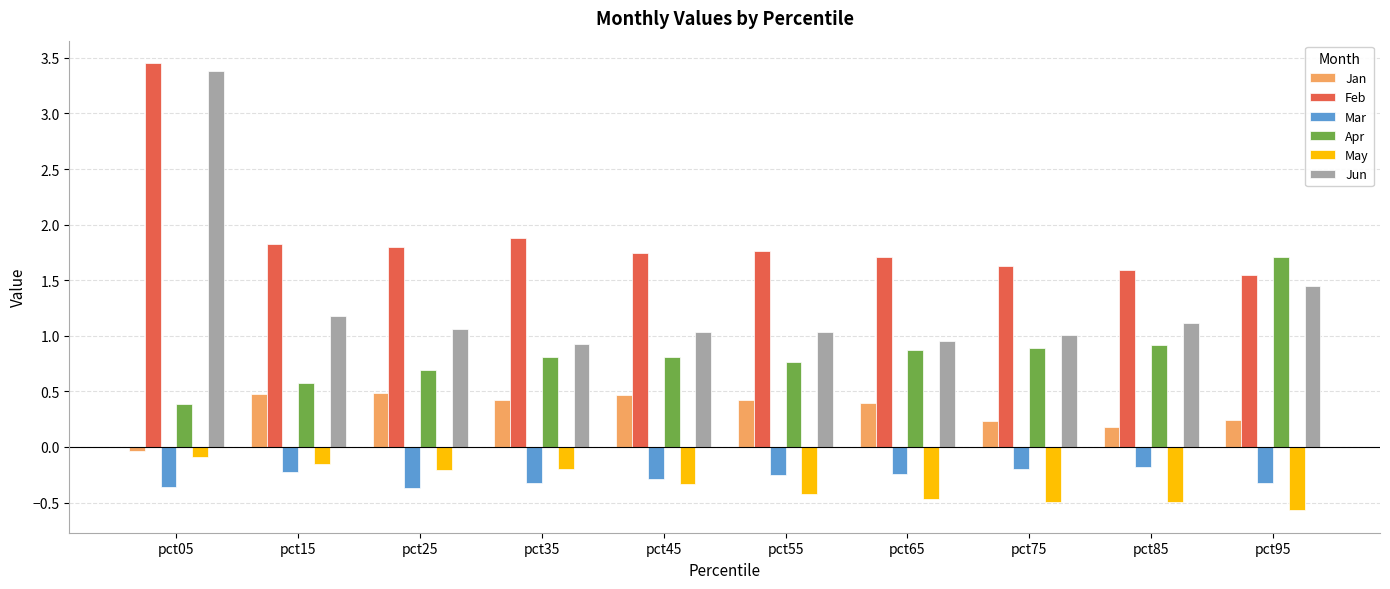

At how many categories does at least one series exceed 2?

1